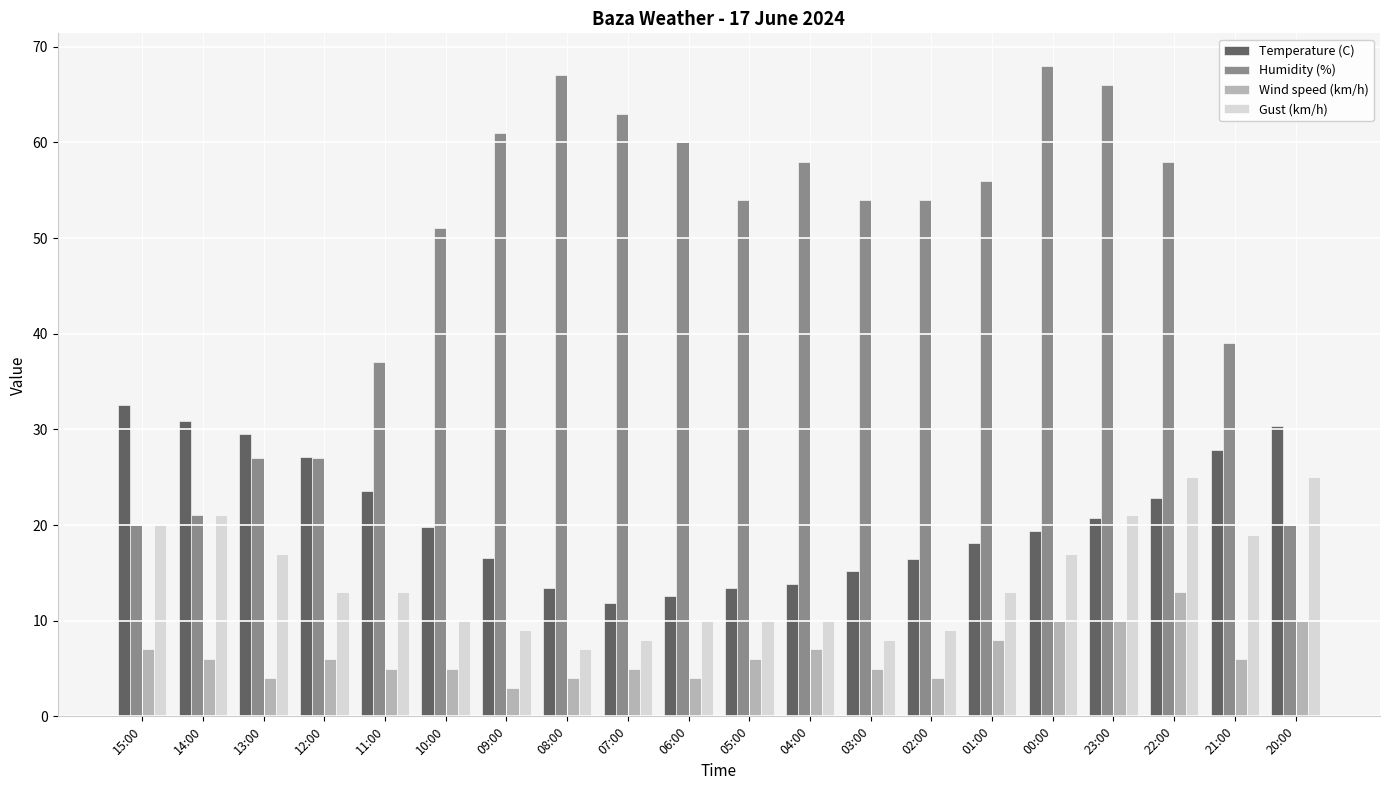

At which label does Gust (km/h) reach its minimum?

08:00